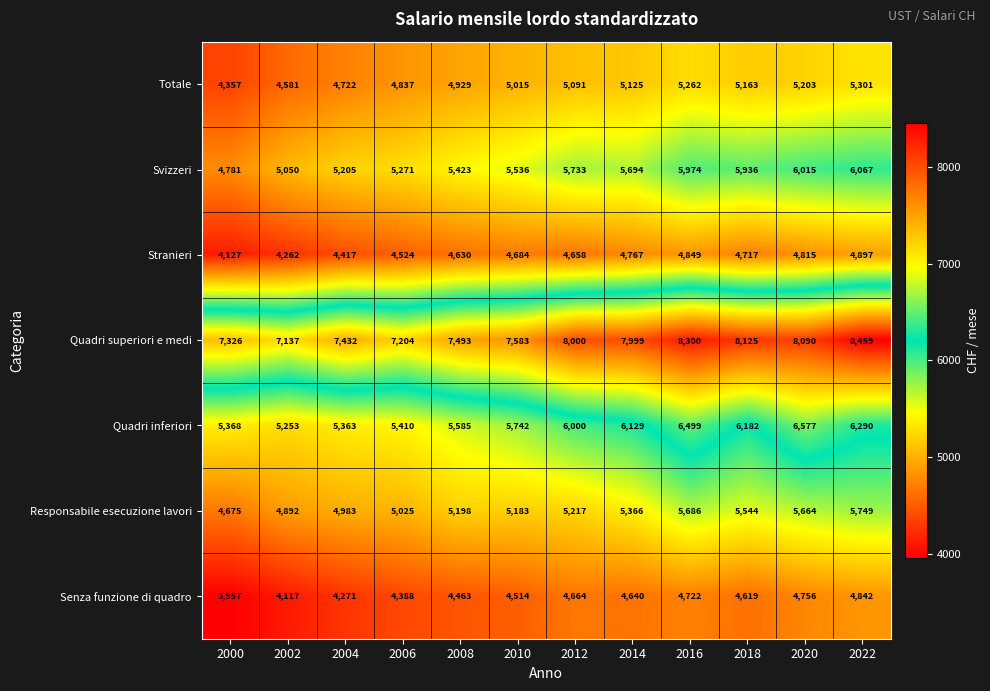

How many data points does each series have?

12